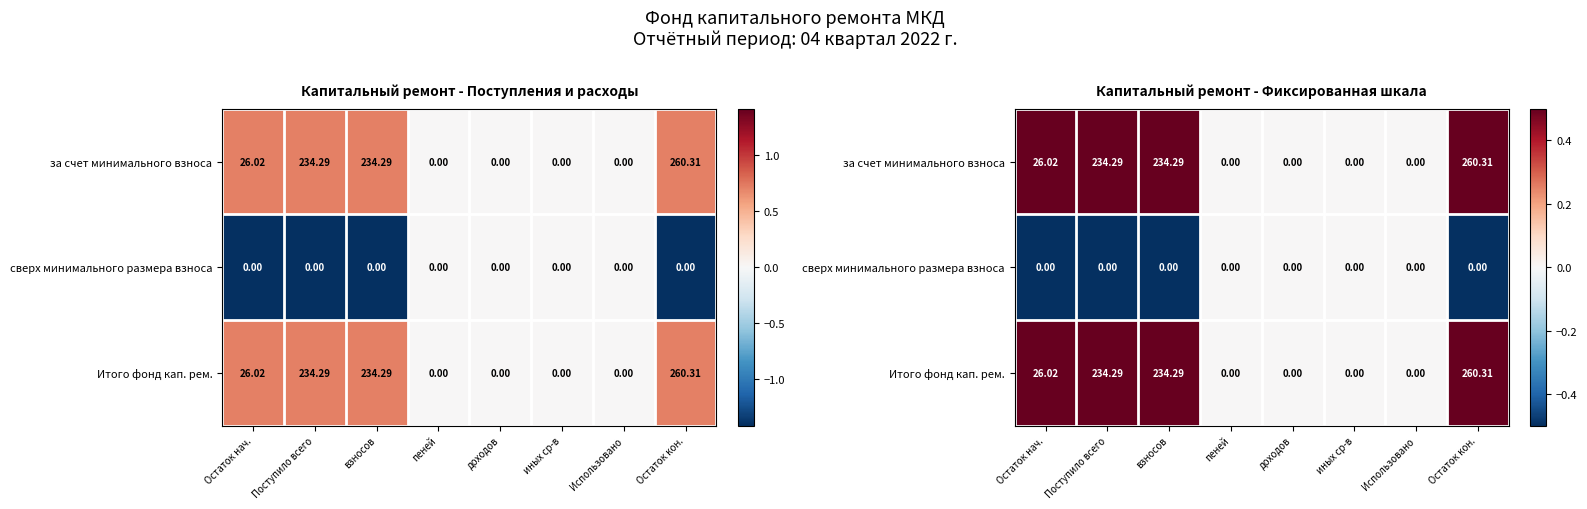

At which category is the sum across all series the highest?

Остаток кон.